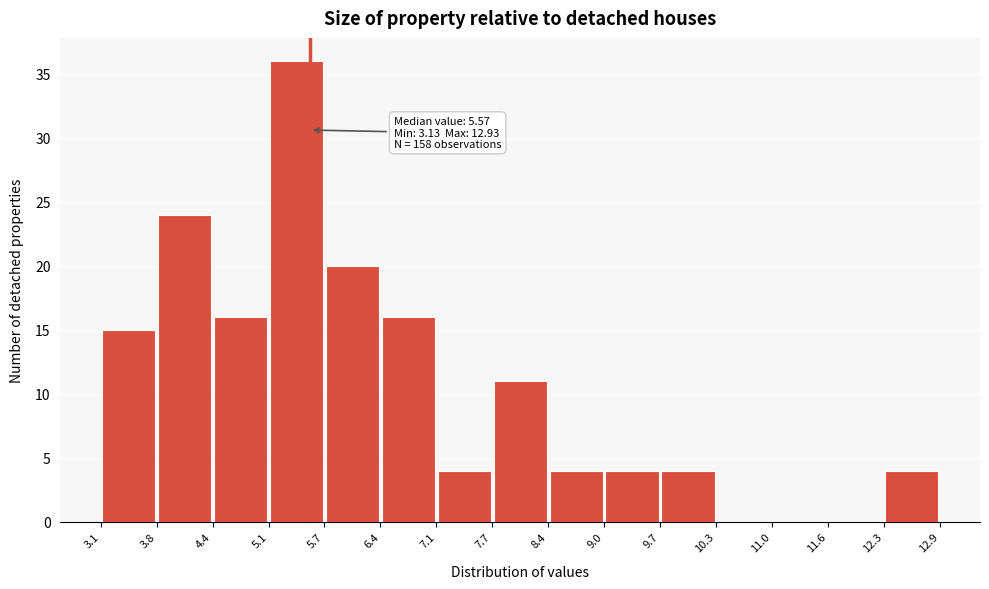

Which range on the x-axis has the tallest bar?

5.1 to 5.7